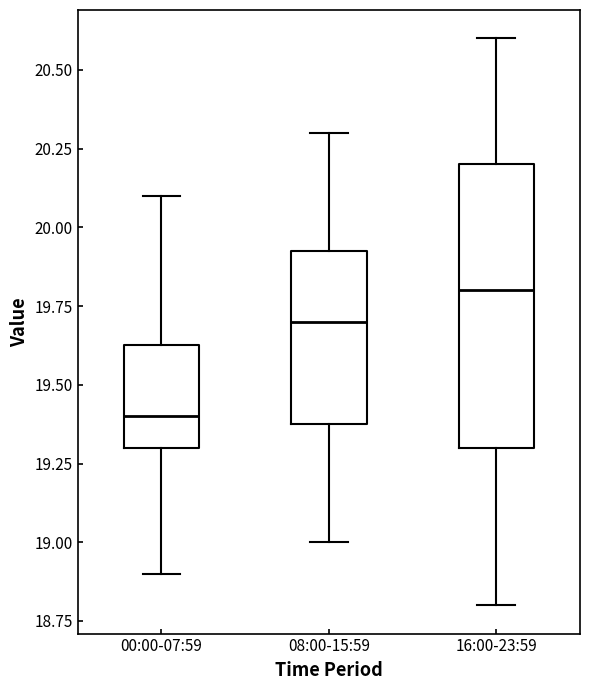

Which box is the tallest, from its lower edge to its upper edge?

16:00-23:59